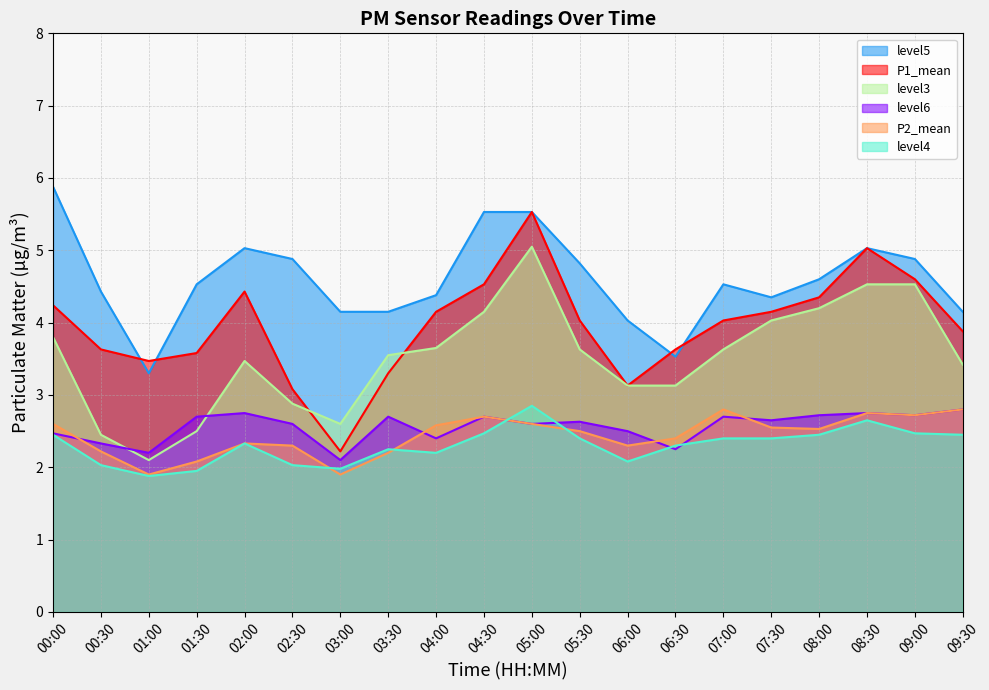

How many interior local peaks does the level6 series have?

6